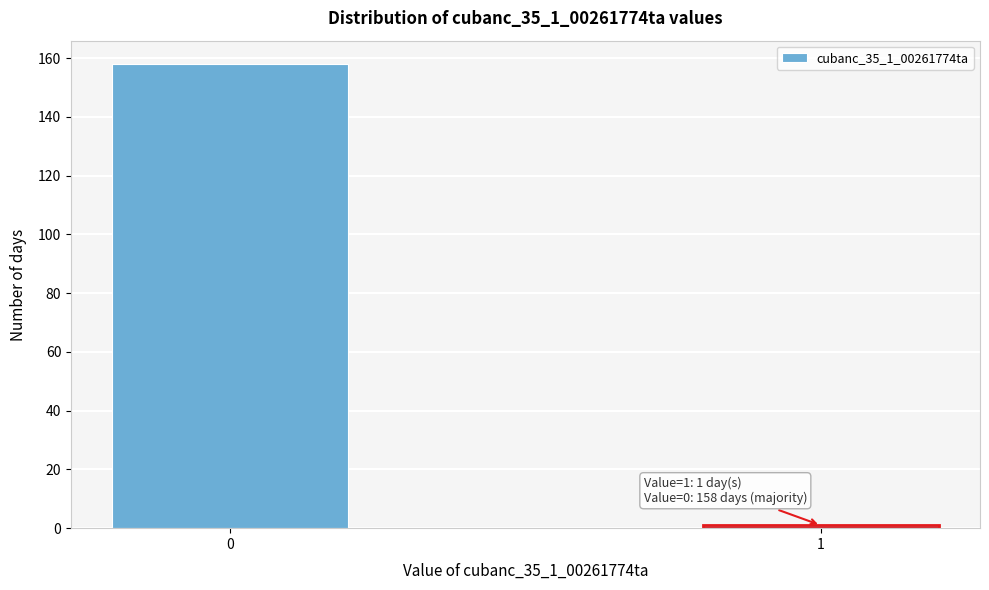

Reading left to right, what are all the values shown in this chart?

158	1